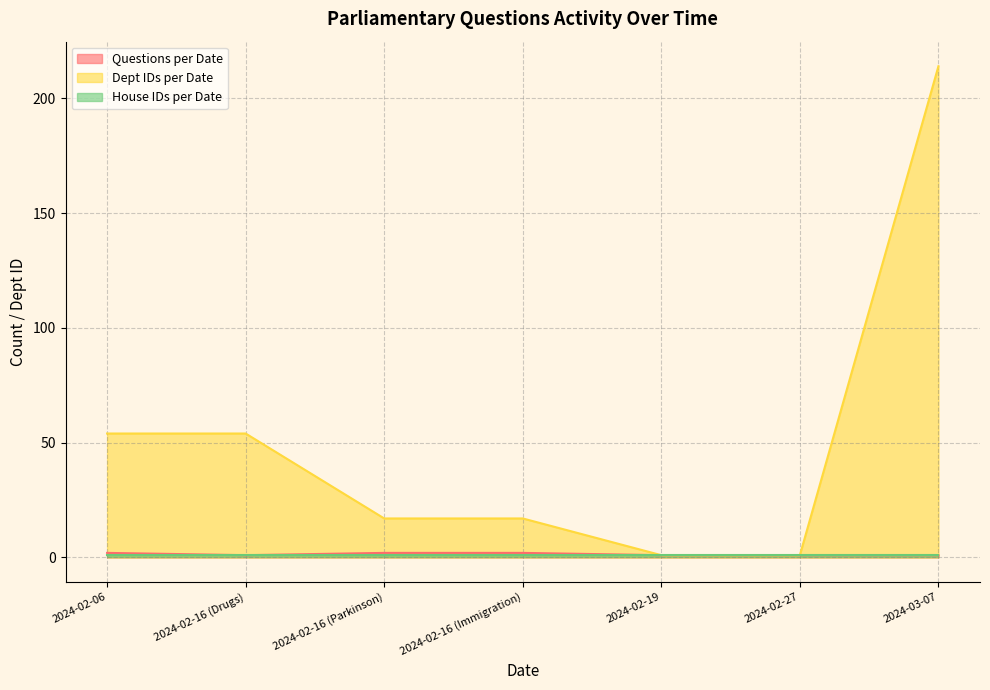

Which series changed the most between 2024-02-16 (Drugs) and 2024-02-27?

Dept IDs per Date